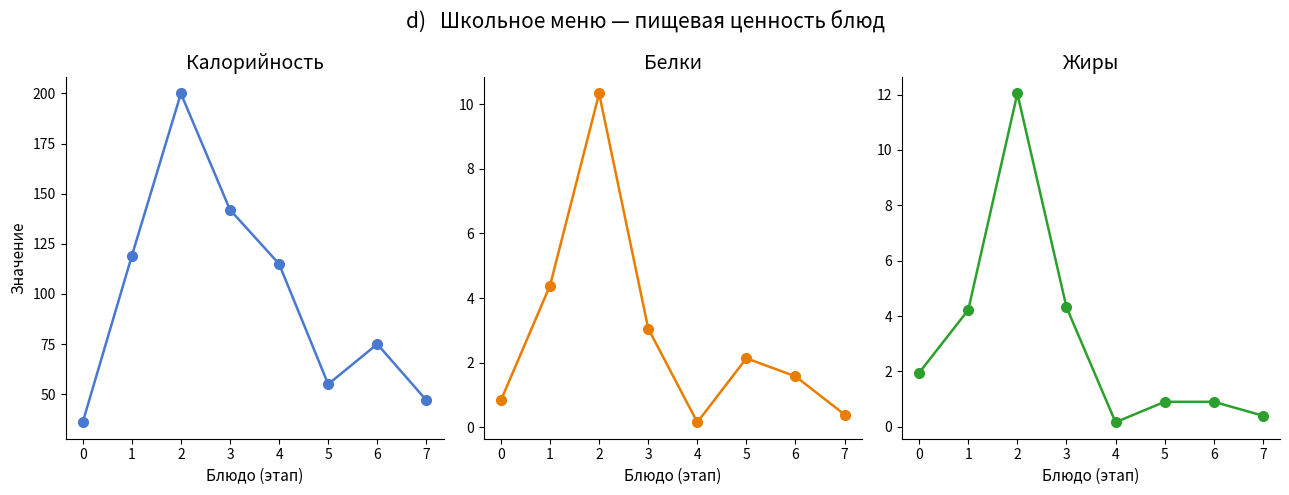

Where do Белки and Жиры first cross each other?

0 and 1